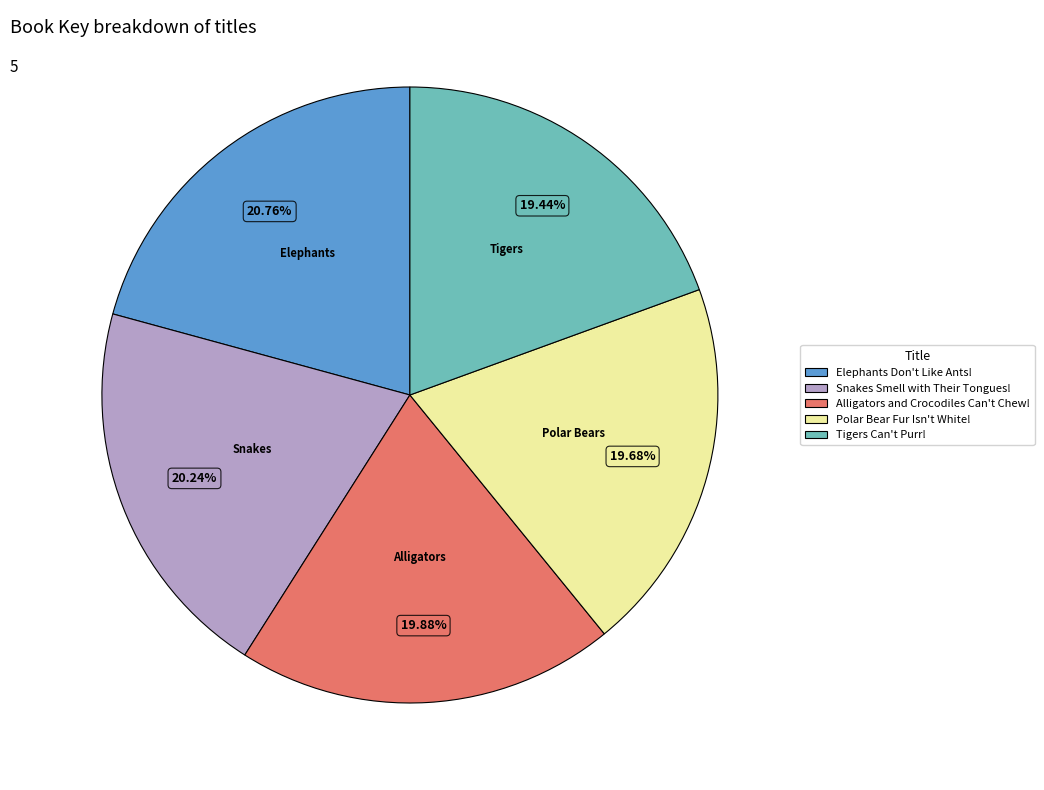

Is it true that Elephants Don't Like Ants! is 28% of the pie?

False